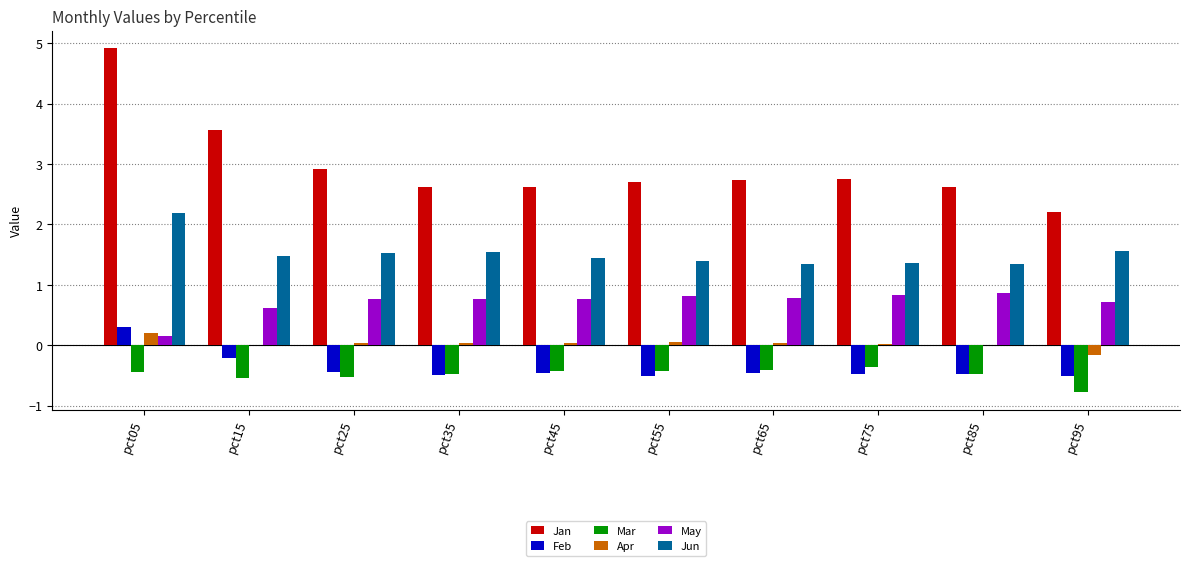

What is the greatest value displayed?

4.9